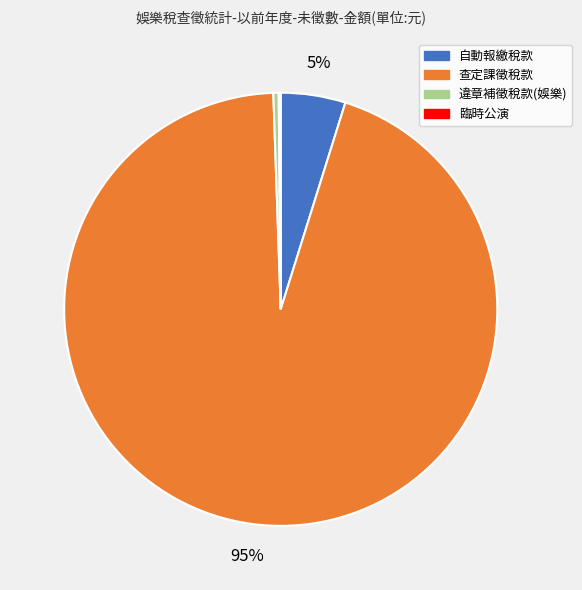

Which has a higher value, 查定課徵稅款 or 違章補徵稅款(娛樂)?

查定課徵稅款